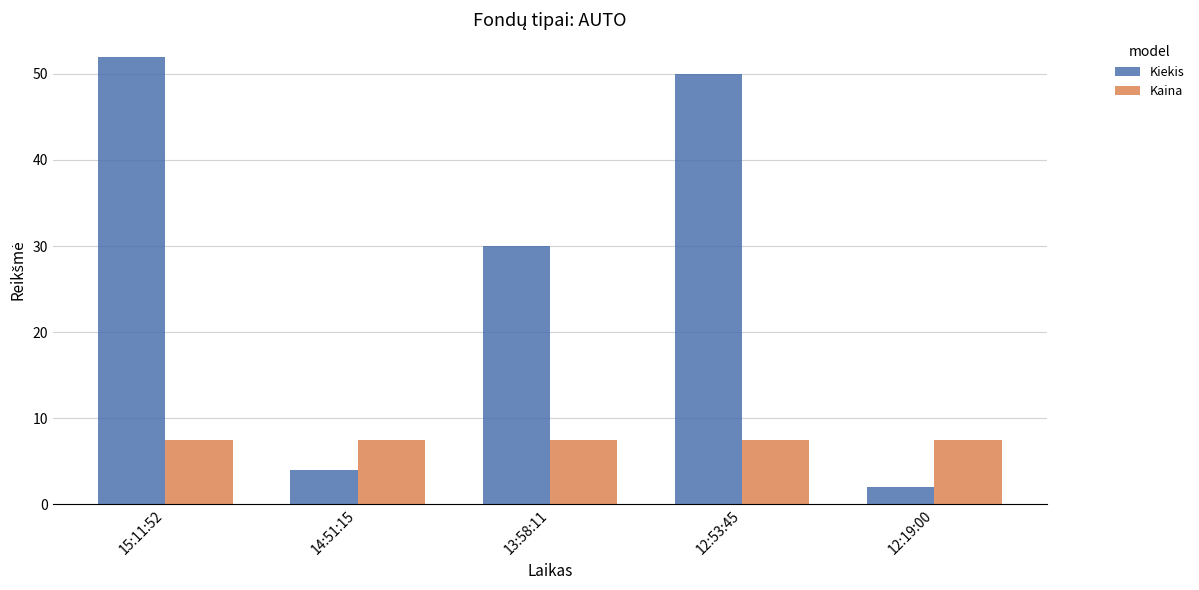

The Kiekis series shows 30.9 at 15:11:52. True or false?

False